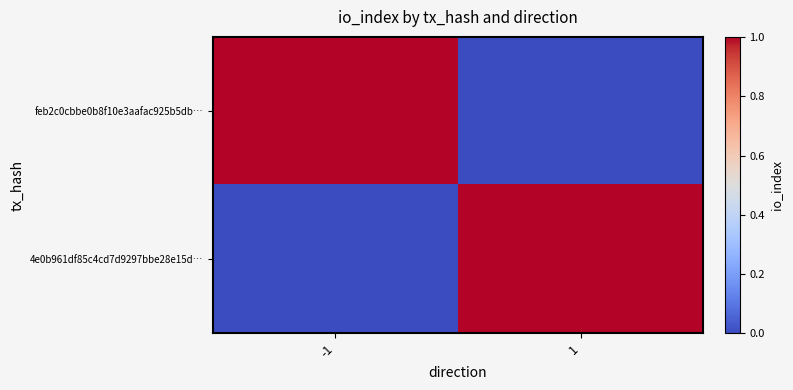

Between 1 and -1, which is larger?

-1